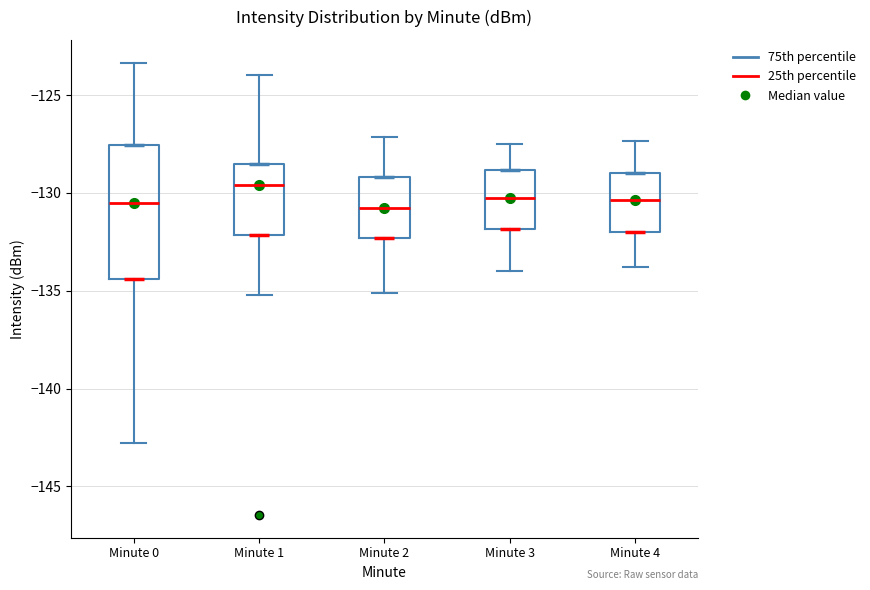

Where is the upper edge of the box for Minute 1 on the y-axis? The values are not printed on the chart, so give them approximately, as read against the axis.

-128.5